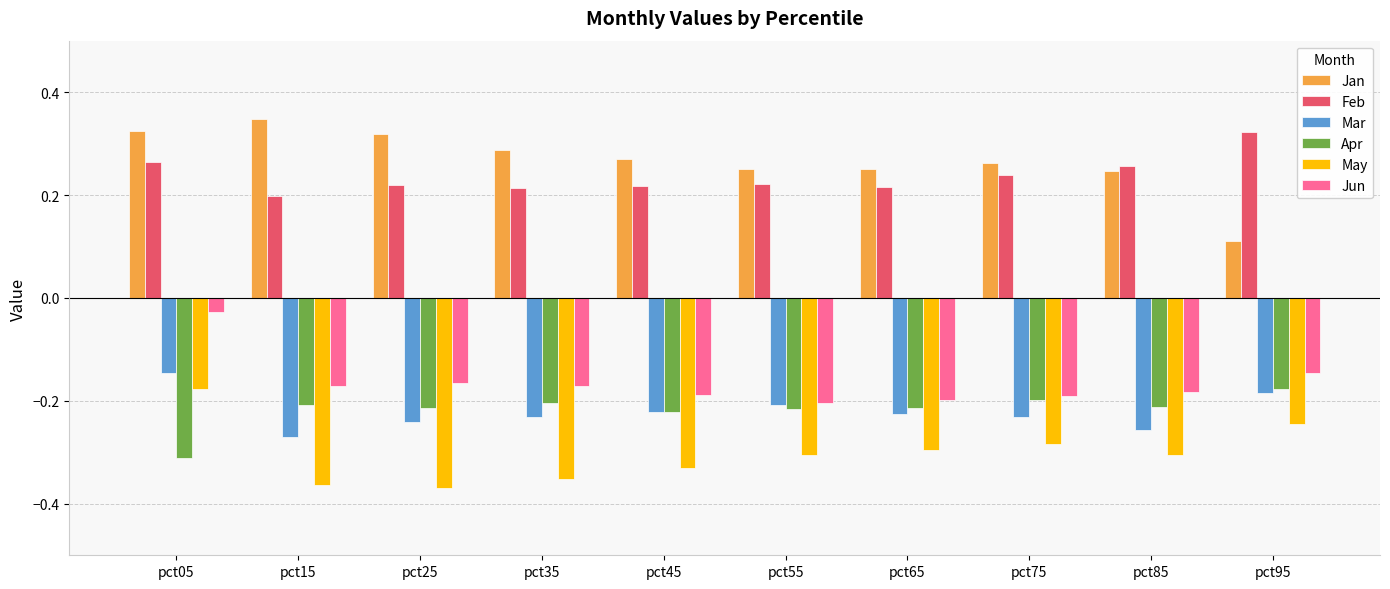

What is the difference between the highest and lowest values at pct95?

0.6